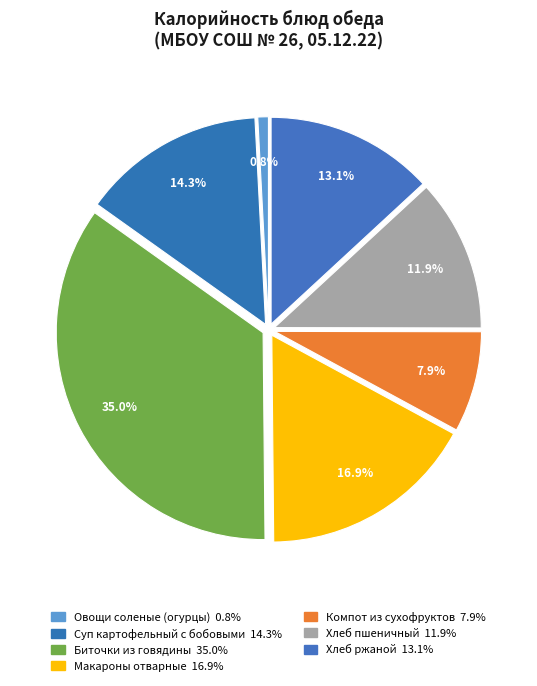

Approximately how many times larger is the value at Хлеб пшеничный compared to Макароны отварные?

0.7